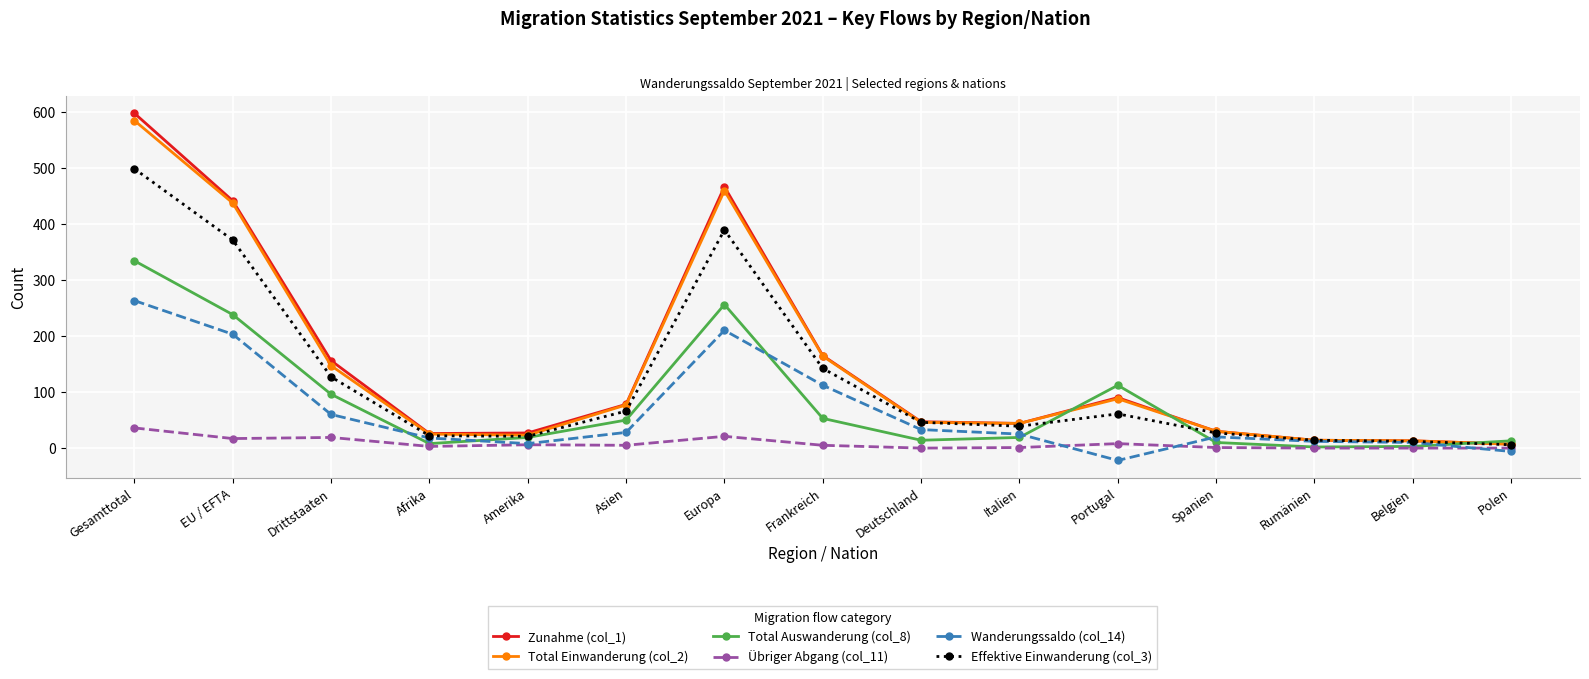

How many series are shown in this chart?

6